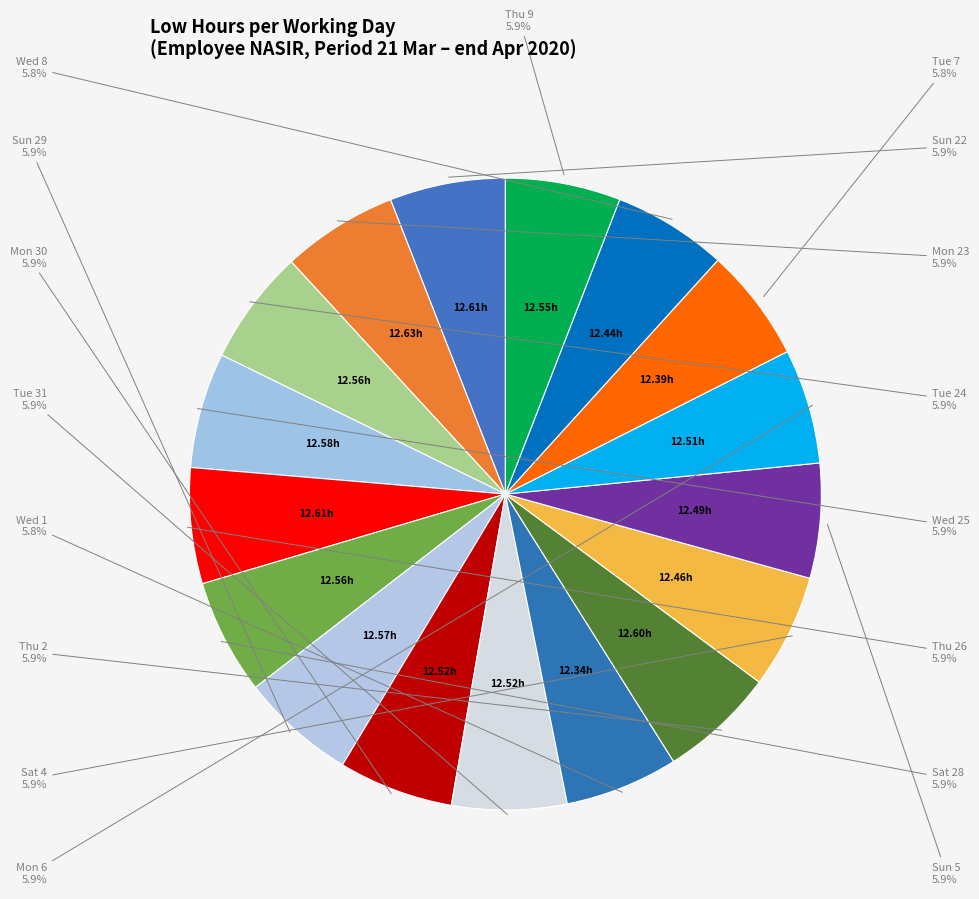

Rank the categories by value from lowest to highest.

Wed 1, Tue 7, Wed 8, Sat 4, Sun 5, Mon 6, Mon 30, Tue 31, Thu 9, Tue 24, Sat 28, Sun 29, Wed 25, Thu 2, Sun 22, Thu 26, Mon 23